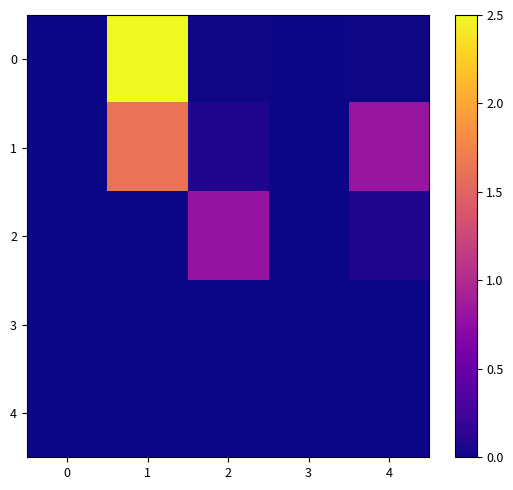

At how many categories does at least one series exceed 0?

3